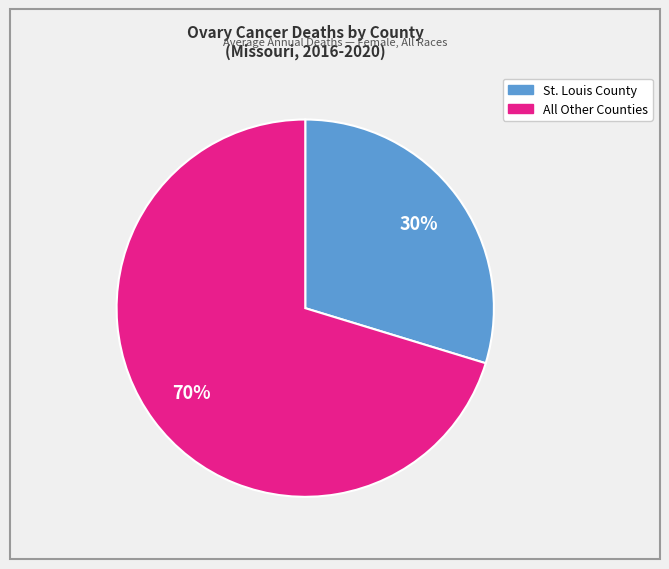

To the nearest percent, what is the average slice percentage?

50%